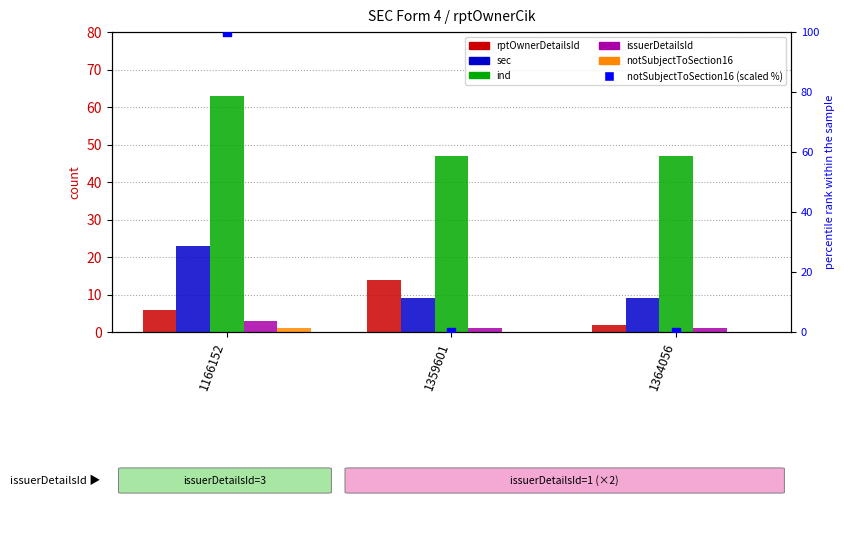

Which series has the largest Y range (max minus min)?

notSubjectToSection16 (scaled %)